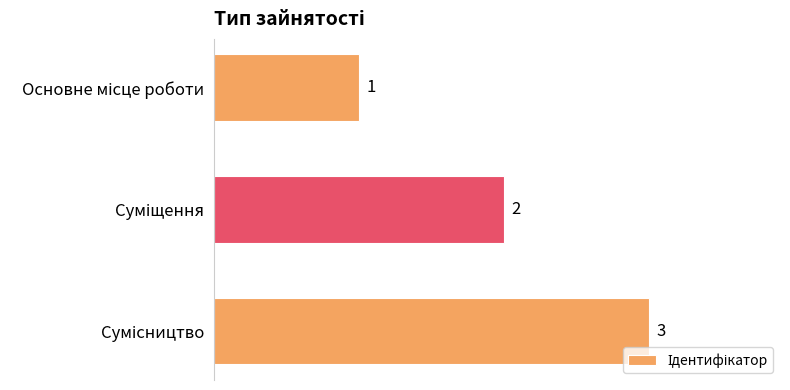

What is the greatest value displayed?

3